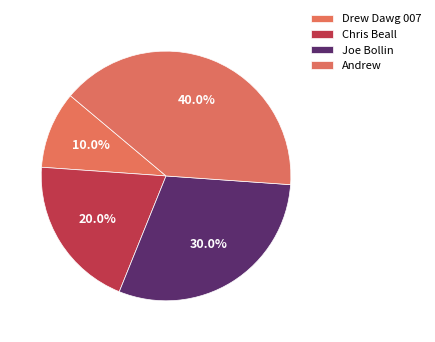

Does Drew Dawg 007 account for over 50% of the chart?

No